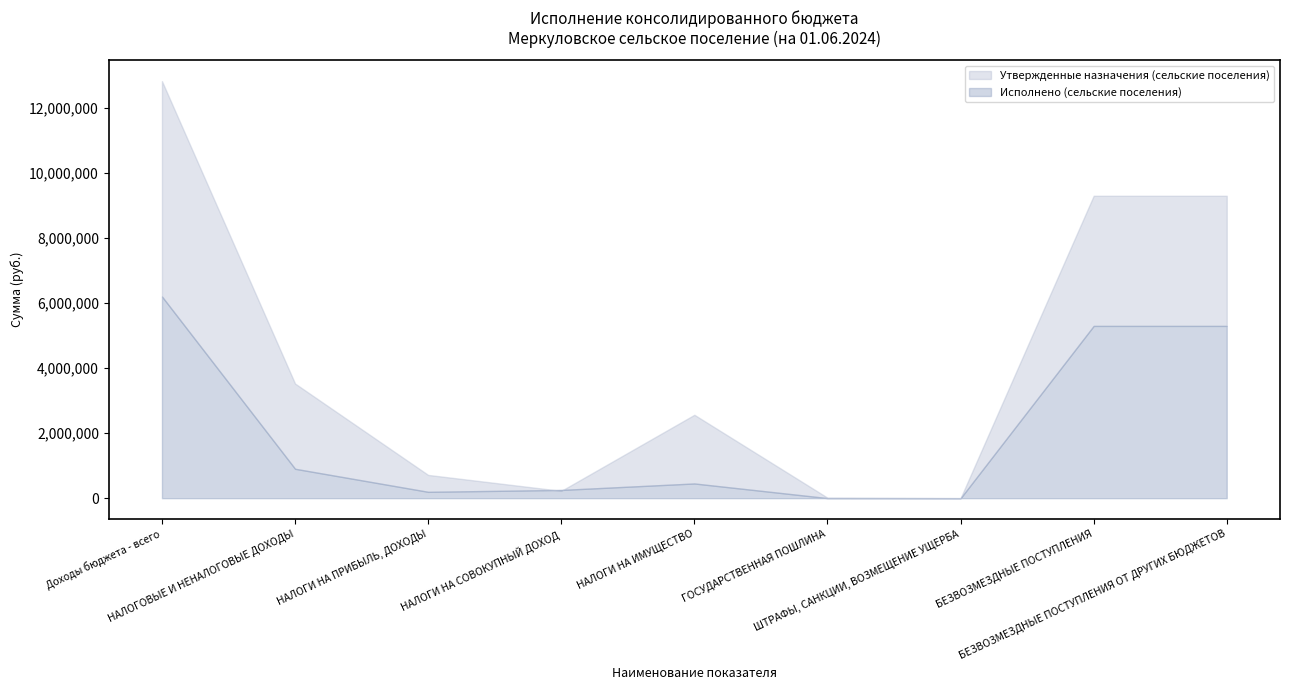

What are all the series names shown in the legend?

Утвержденные назначения (сельские поселения), Исполнено (сельские поселения)